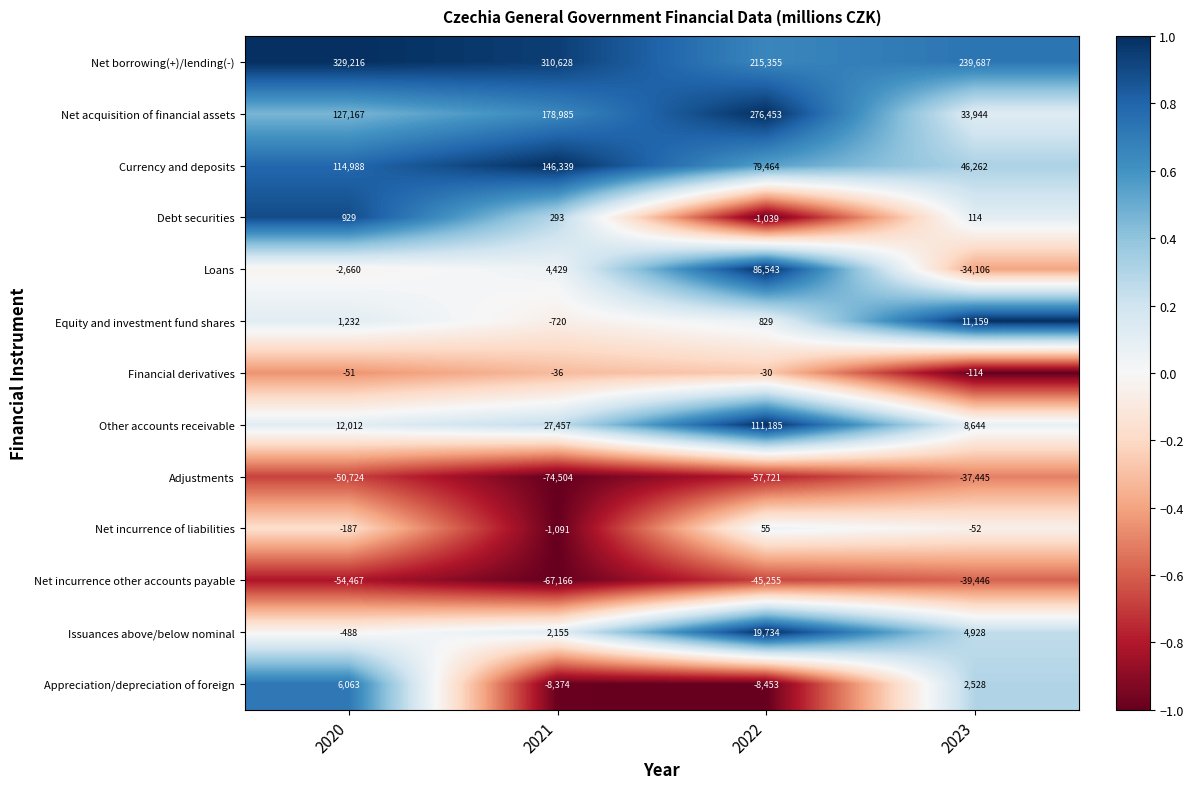

Between 2021 and 2022, which series saw the biggest shift?

Net acquisition of financial assets